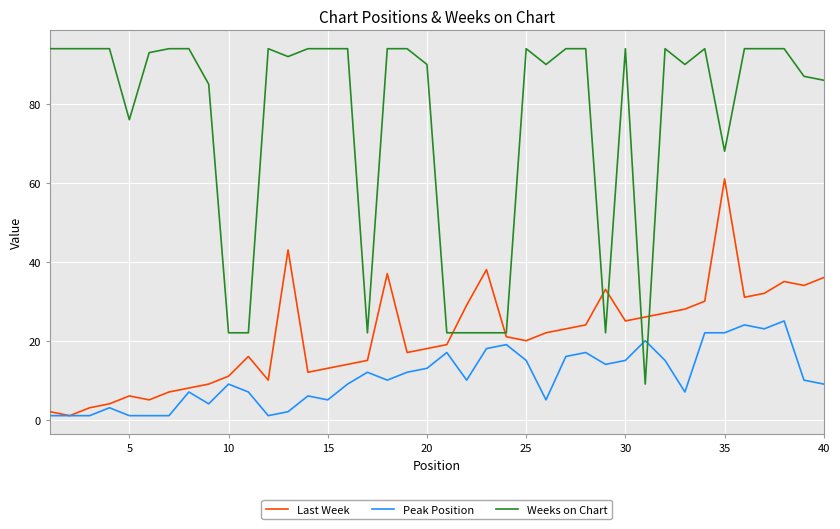

What is the maximum value shown in the chart?

94